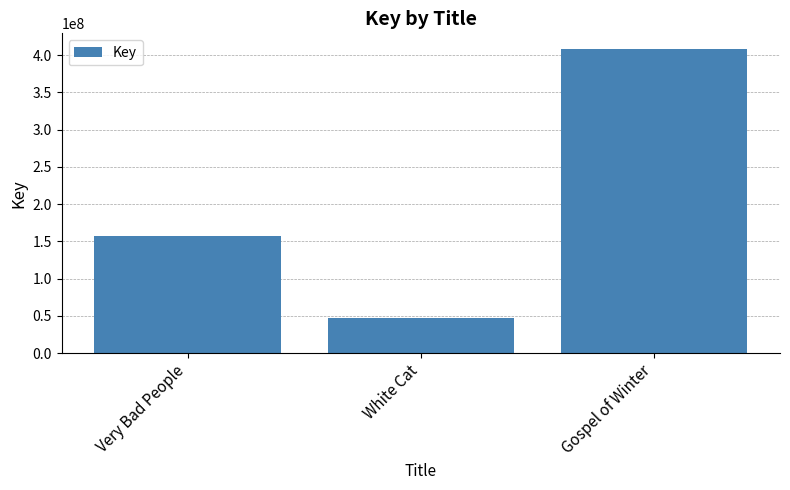

True or false: the data shows 38301756 at Very Bad People.

False